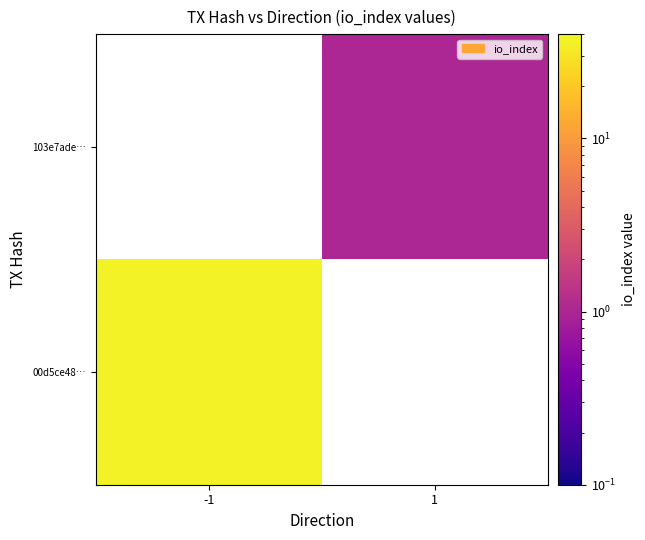

Which label corresponds to the largest value in the chart?

-1